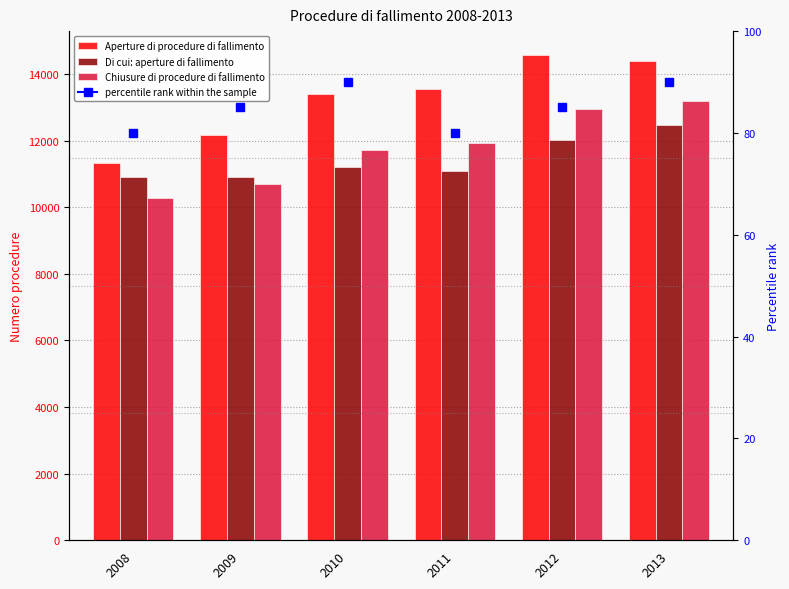

True or false: Chiusure di procedure di fallimento has a value of 22681 at 2013.

False